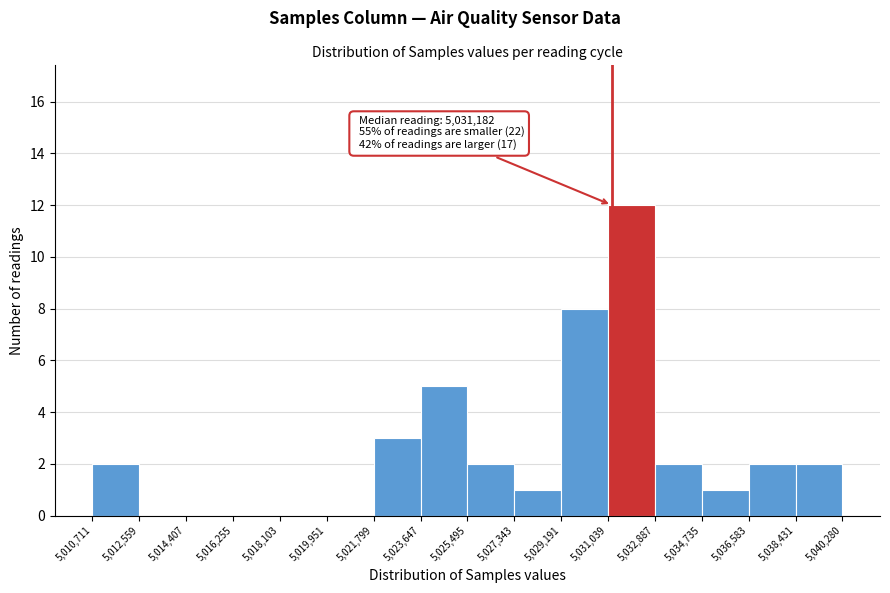

Over which range of the x-axis is the bar tallest?

5,031,039 to 5,032,887